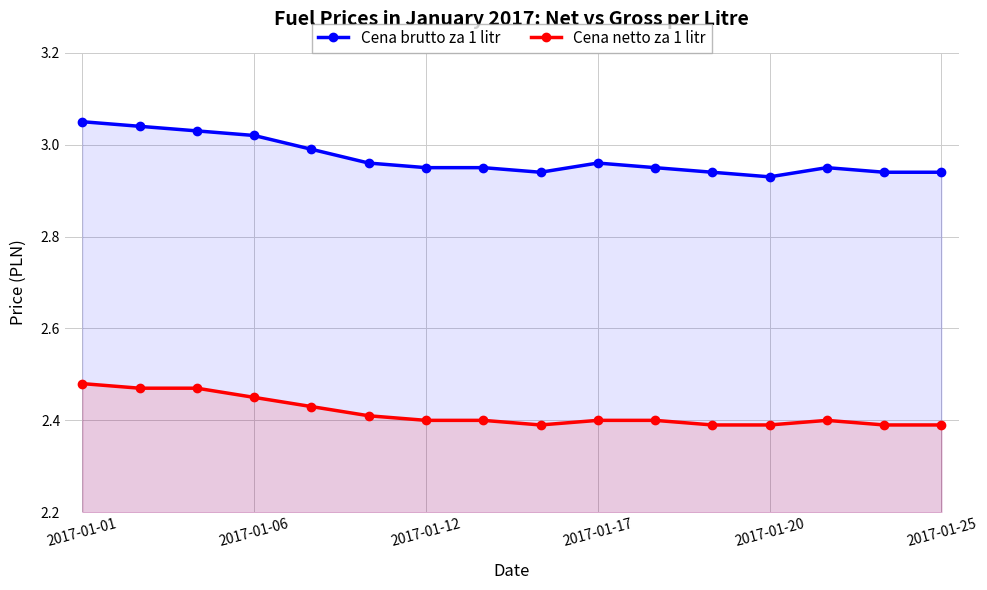

What are all the series names shown in the legend?

Cena brutto za 1 litr, Cena netto za 1 litr